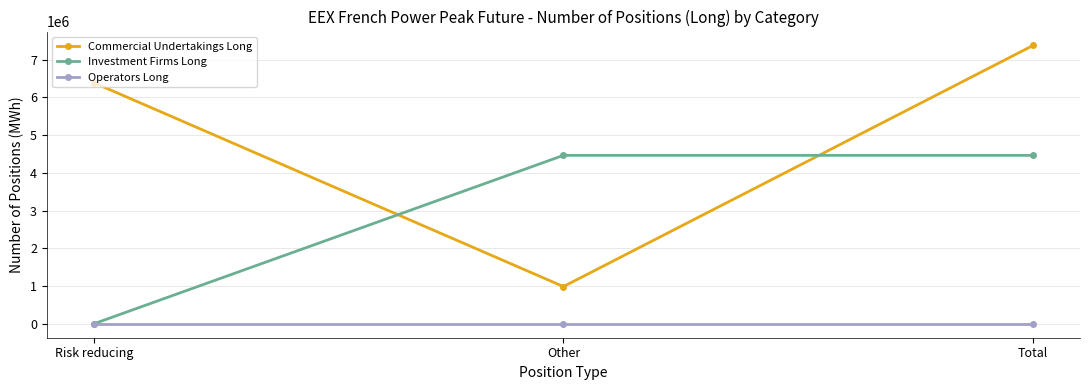

What is the label of the 3rd point from the left?

Total